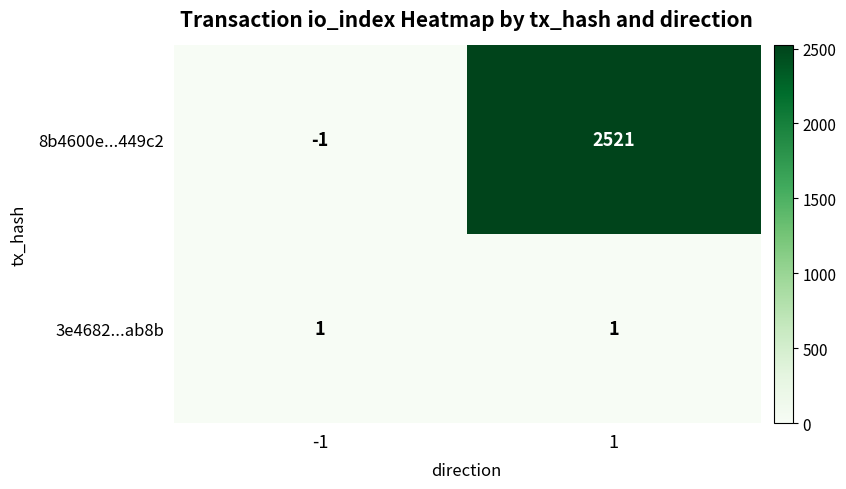

How many series are shown in this chart?

2